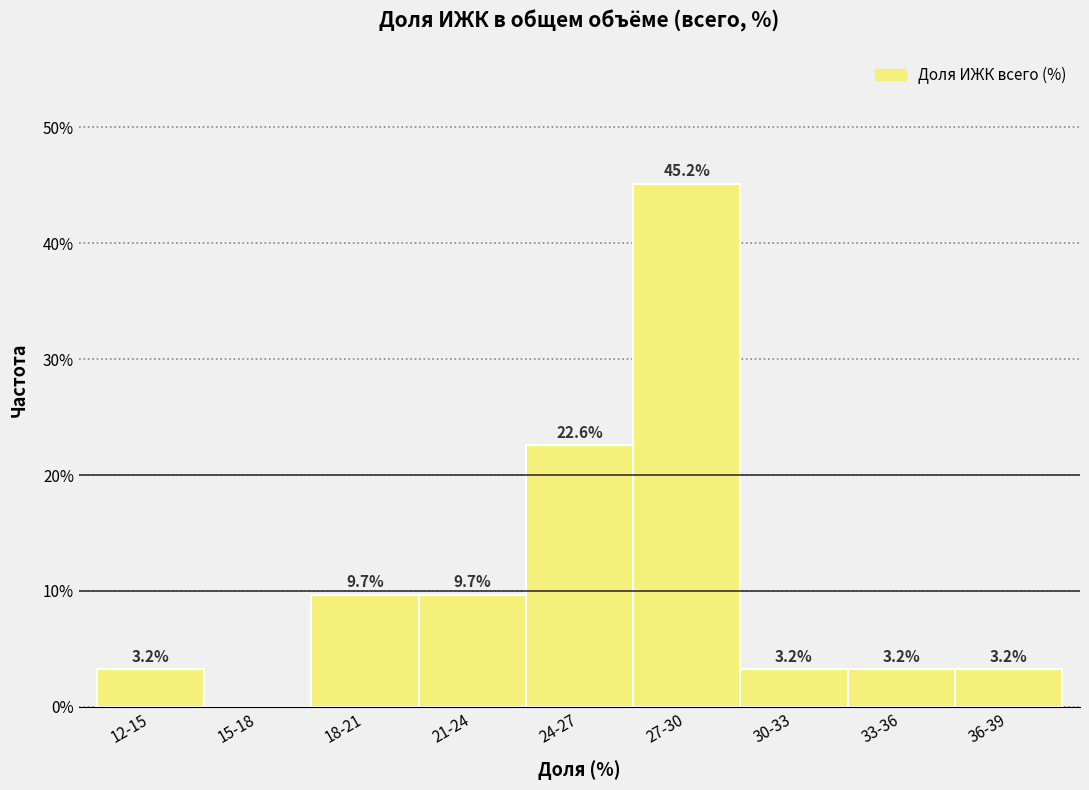

Reading right to left, what are all the values shown in this chart?

36-39=3.2	33-36=3.2	30-33=3.2	27-30=45.2	24-27=22.6	21-24=9.7	18-21=9.7	15-18=0.0	12-15=3.2